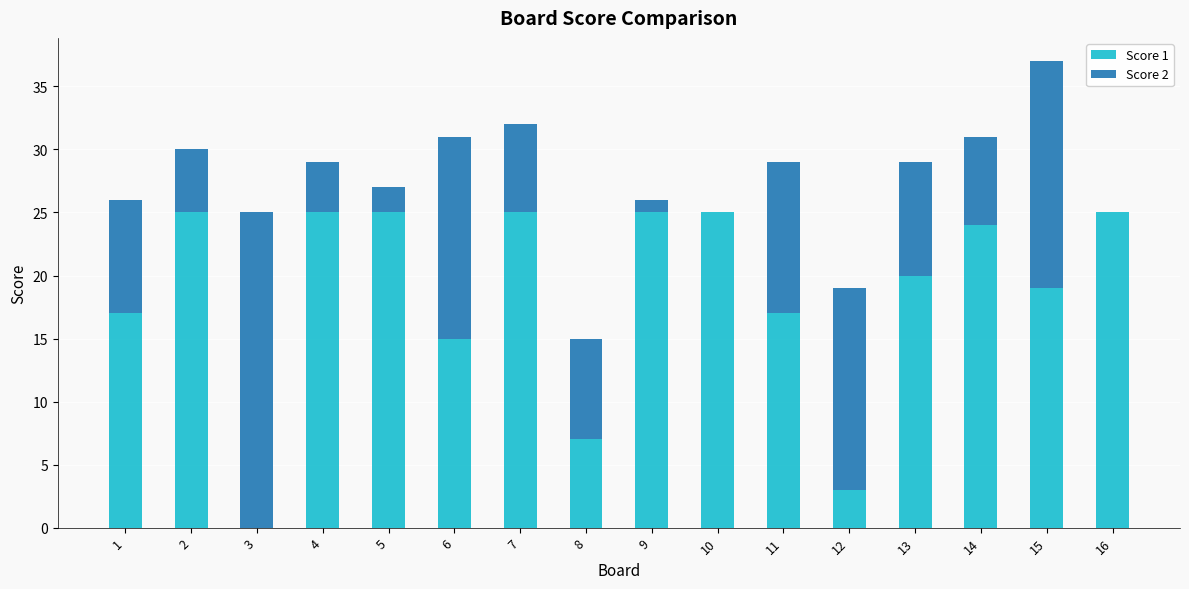

At which category is the sum across all series the highest?

15